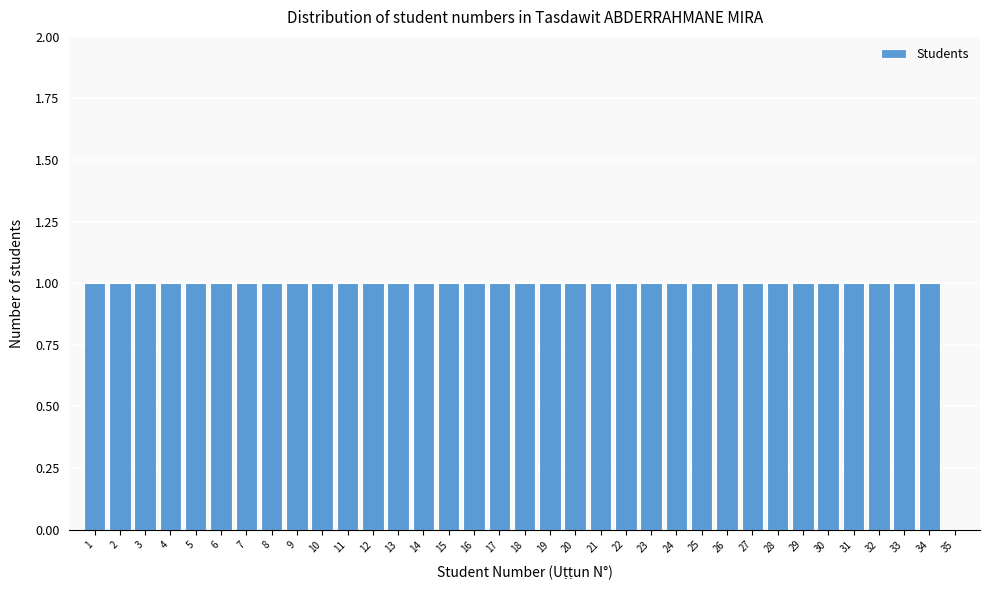

Reading left to right, list every bar in this chart as the range it spans on the x-axis followed by its height. The values are not printed on the chart, so give them approximately, as read against the axis.

0.5 to 1.5: 1
1.5 to 2.5: 1
2.5 to 3.5: 1
3.5 to 4.5: 1
4.5 to 5.5: 1
5.5 to 6.5: 1
6.5 to 7.5: 1
7.5 to 8.5: 1
8.5 to 9.5: 1
9.5 to 10.5: 1
10.5 to 11.5: 1
11.5 to 12.5: 1
12.5 to 13.5: 1
13.5 to 14.5: 1
14.5 to 15.5: 1
15.5 to 16.5: 1
16.5 to 17.5: 1
17.5 to 18.5: 1
18.5 to 19.5: 1
19.5 to 20.5: 1
20.5 to 21.5: 1
21.5 to 22.5: 1
22.5 to 23.5: 1
23.5 to 24.5: 1
24.5 to 25.5: 1
25.5 to 26.5: 1
26.5 to 27.5: 1
27.5 to 28.5: 1
28.5 to 29.5: 1
29.5 to 30.5: 1
30.5 to 31.5: 1
31.5 to 32.5: 1
32.5 to 33.5: 1
33.5 to 34.5: 1
34.5 to 35.5: 0